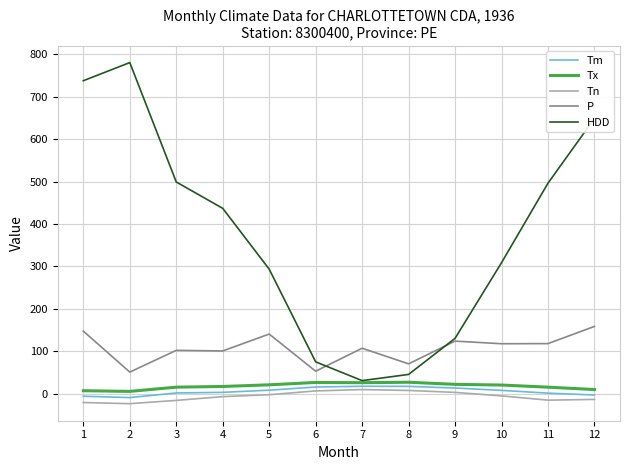

What is the smallest value displayed?

-23.3